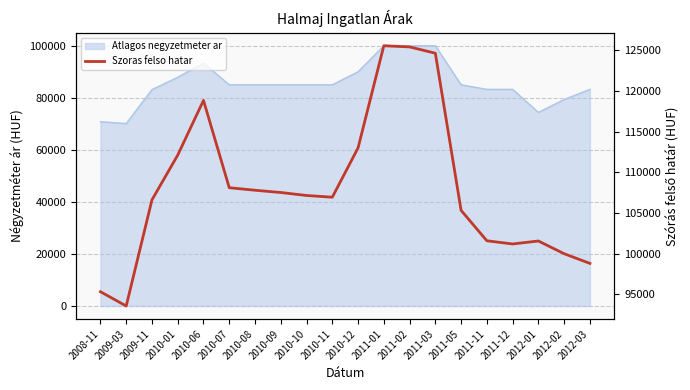

Does the chart display data point markers on the line(s)?

No